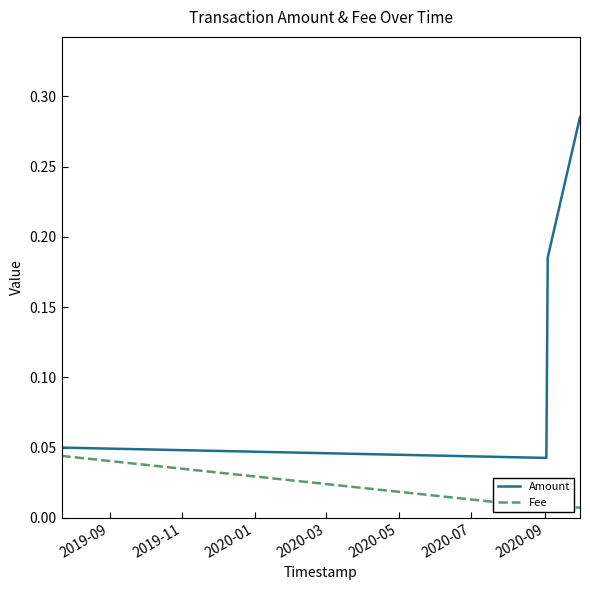

How many interior local valleys does the Amount series have?

1